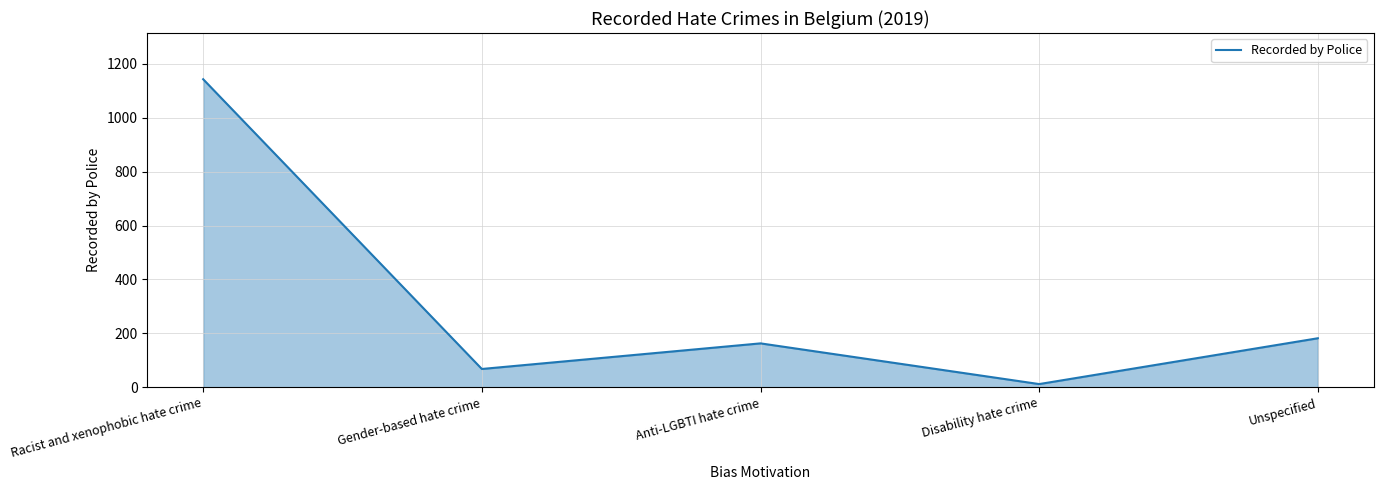

List the labels in order of value, largest first.

Racist and xenophobic hate crime, Unspecified, Anti-LGBTI hate crime, Gender-based hate crime, Disability hate crime